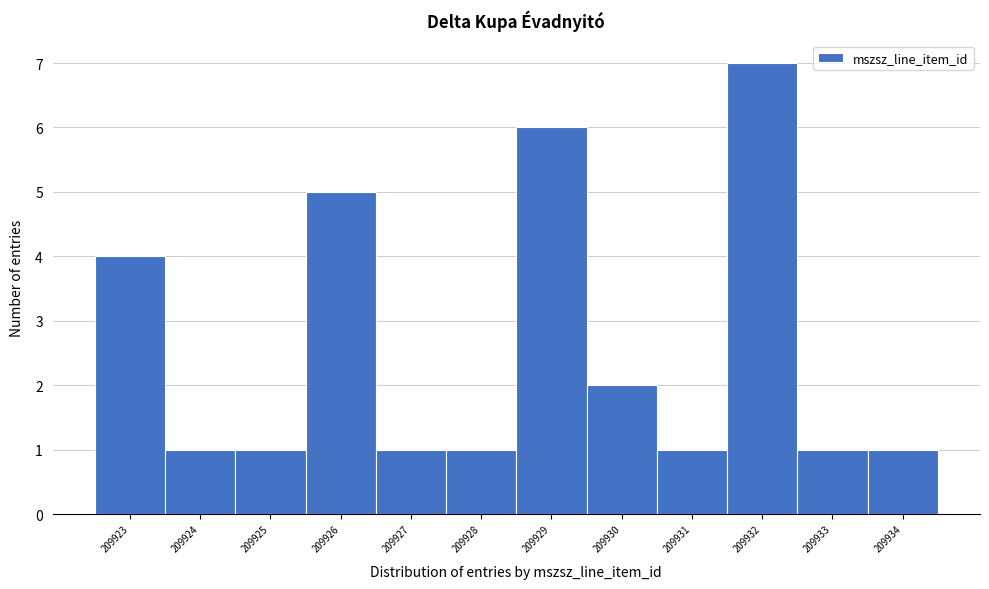

Reading left to right, transcribe this chart: for each bar, give the range it covers on the x-axis and its height. The values are not printed on the chart, so give them approximately, as read against the axis.

209922.5 to 209923.5: 4
209923.5 to 209924.5: 1
209924.5 to 209925.5: 1
209925.5 to 209926.5: 5
209926.5 to 209927.5: 1
209927.5 to 209928.5: 1
209928.5 to 209929.5: 6
209929.5 to 209930.5: 2
209930.5 to 209931.5: 1
209931.5 to 209932.5: 7
209932.5 to 209933.5: 1
209933.5 to 209934.5: 1